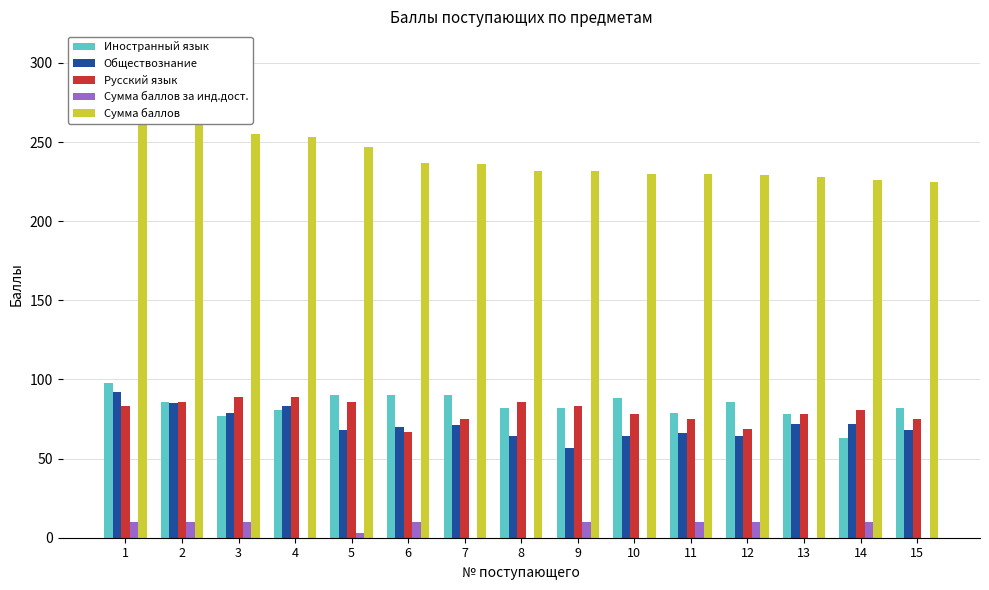

What is the average value of the Русский язык series?

80